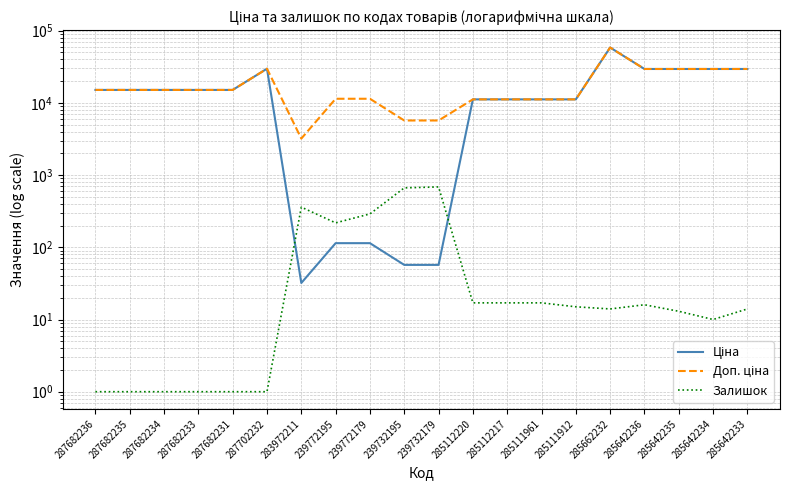

Is it true that Ціна equals 57.0 at 239732179?

True